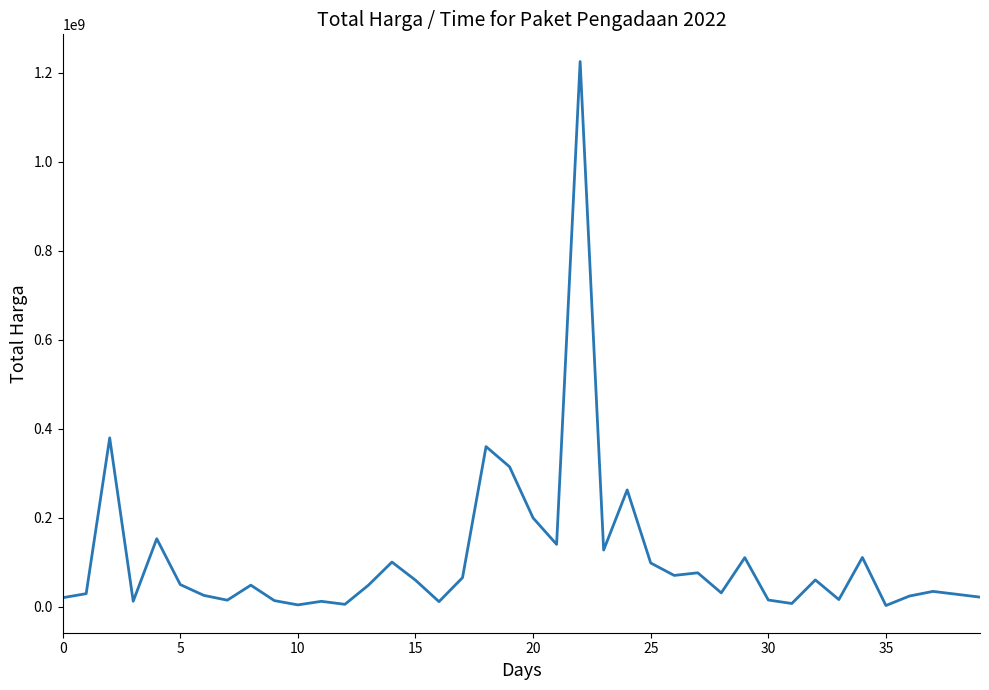

What is the maximum value shown in the chart?

1224682000